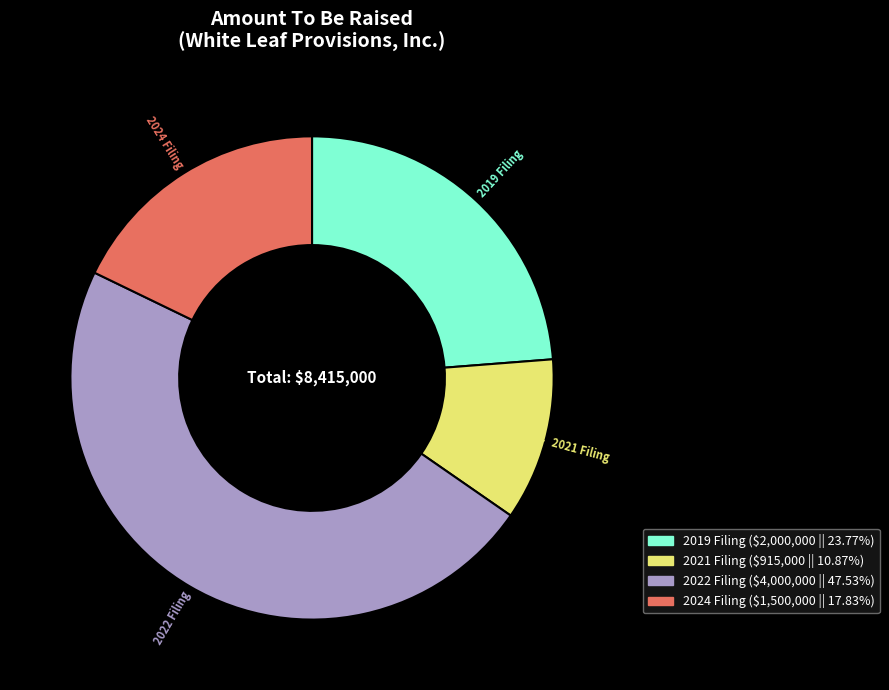

Rank the categories by value from lowest to highest.

2021 Filing, 2024 Filing, 2019 Filing, 2022 Filing